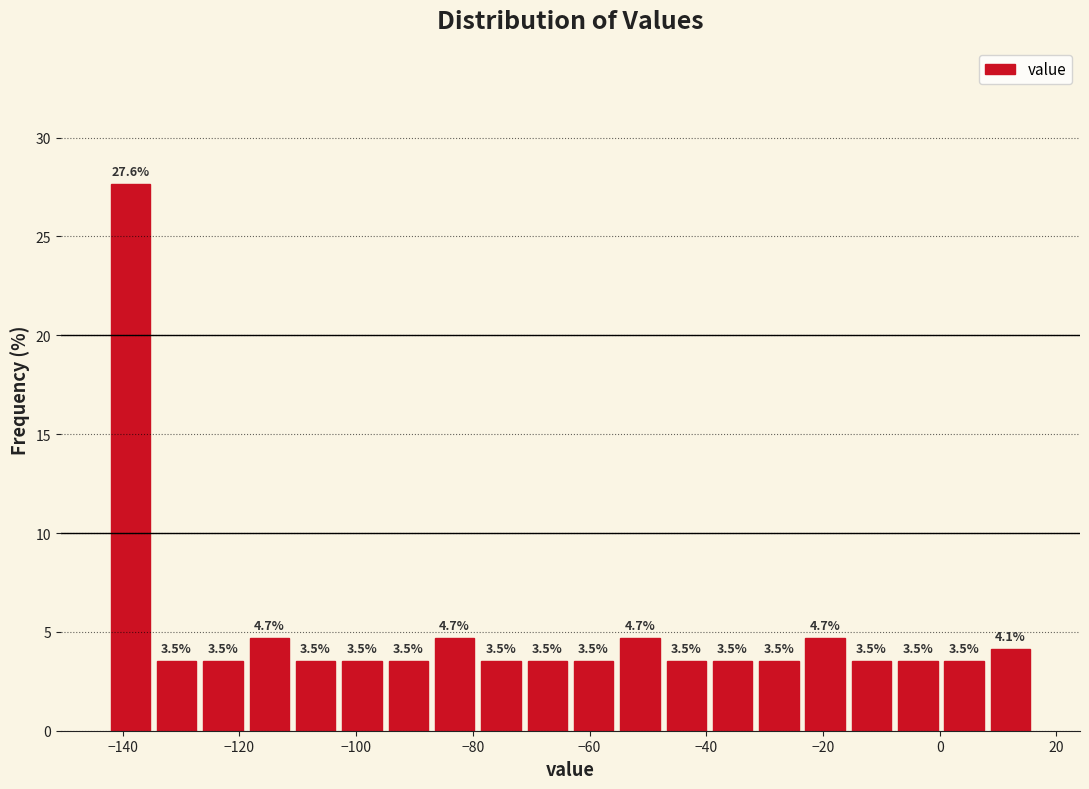

Around what value on the x-axis is the tallest bar? Give the approximate position of its centre, as read against the axis.

-138